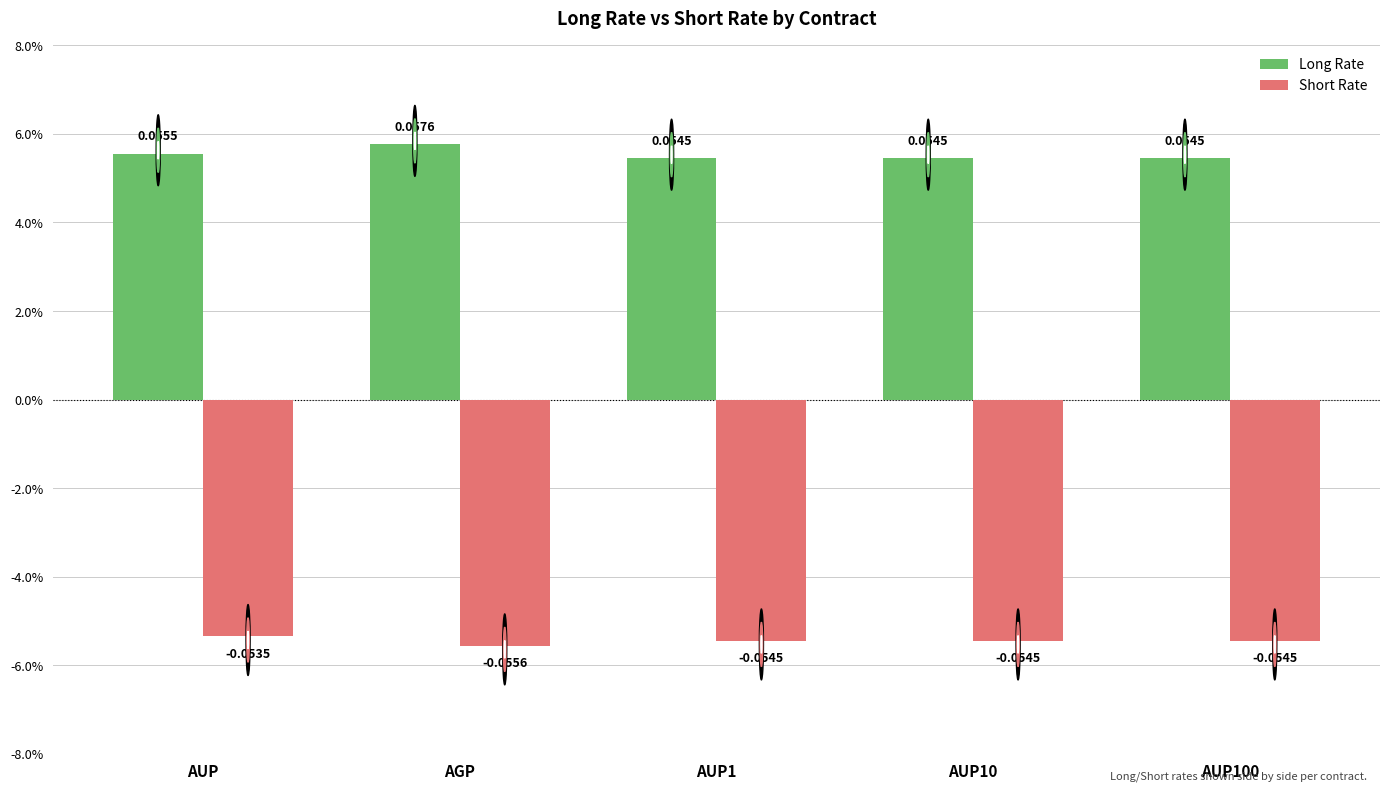

What is the label of the 3rd bar from the left?

AUP1